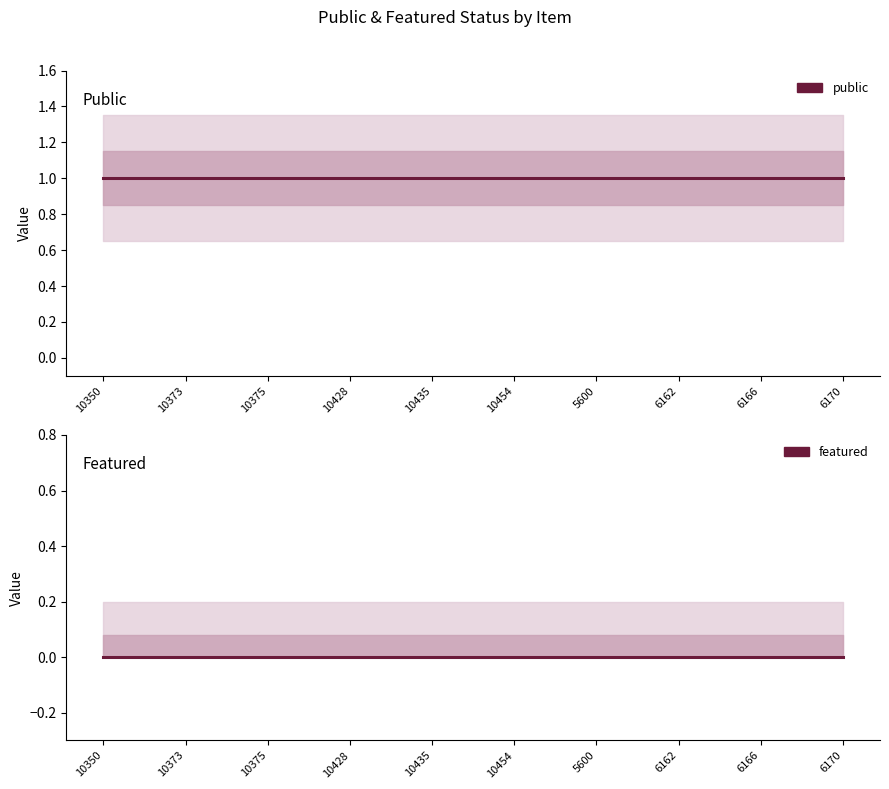

Reading left to right, list all the values displayed in this chart.

public: 10350=1	10373=1	10375=1	10428=1	10435=1	10454=1	5600=1	6162=1	6166=1	6170=1
featured: 10350=0	10373=0	10375=0	10428=0	10435=0	10454=0	5600=0	6162=0	6166=0	6170=0